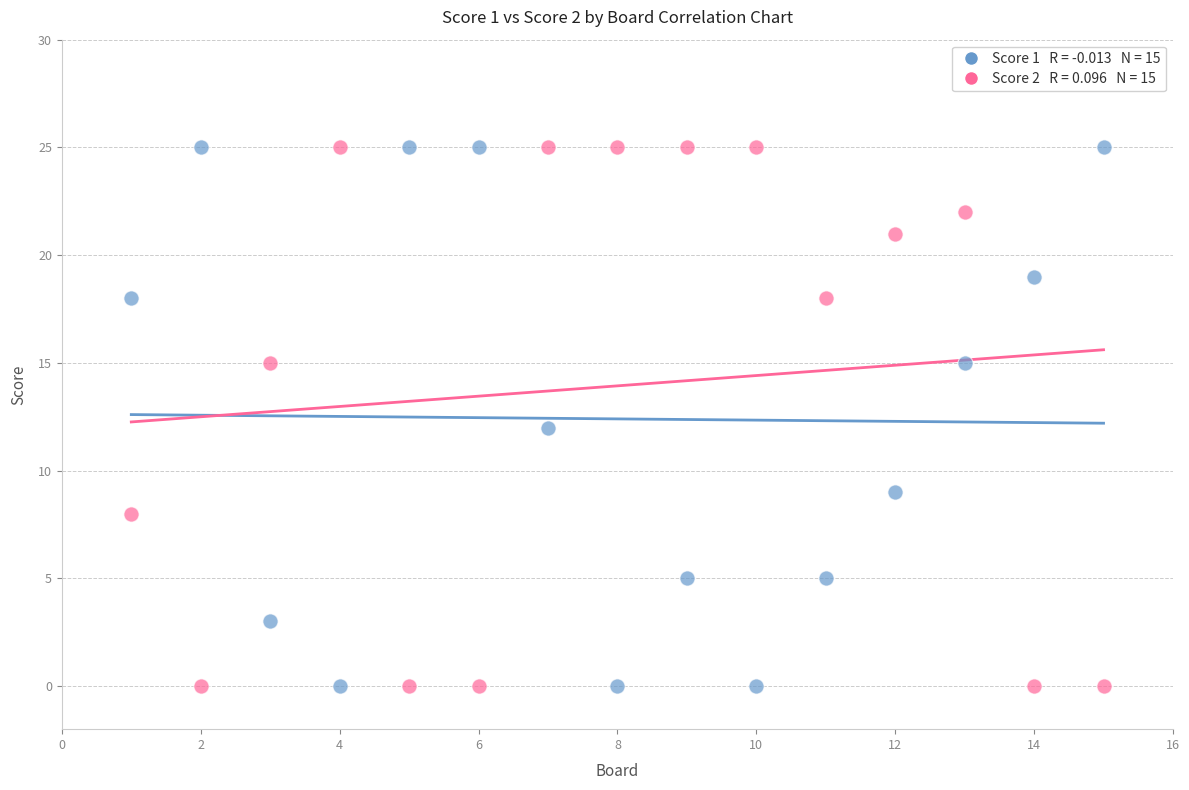

Across all data points, what is the range of Y values (max minus min)?

25